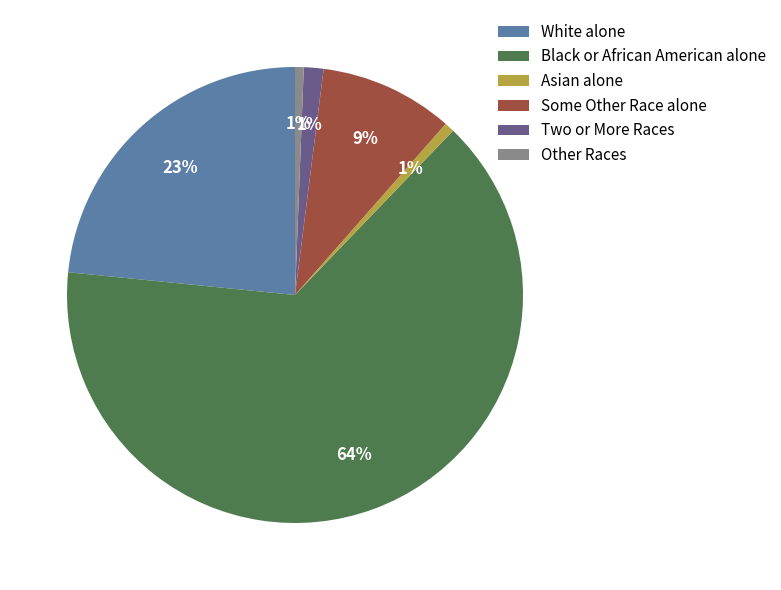

Do White alone and Asian alone together represent more than half of the pie?

No